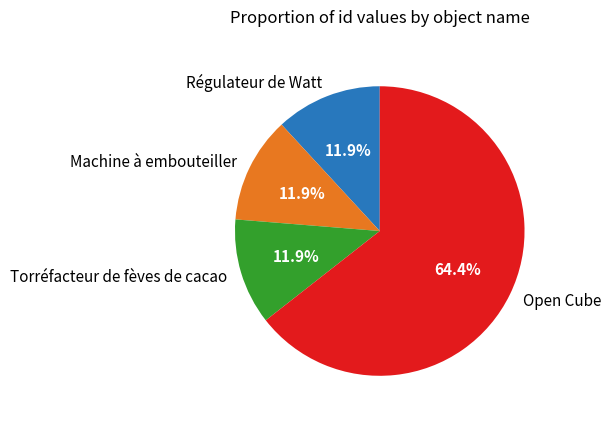

Which category has the biggest portion of the pie?

Open Cube